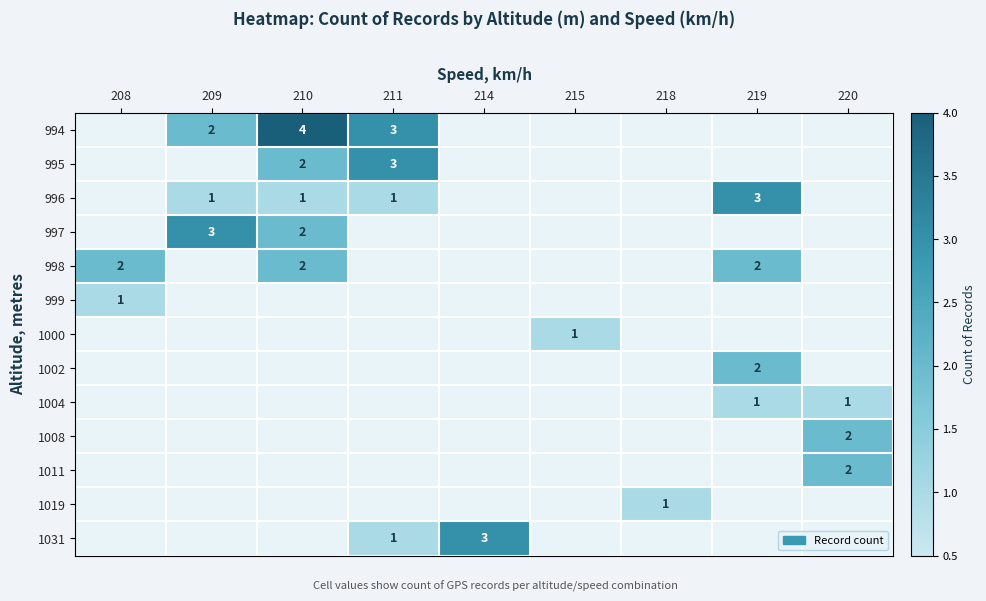

The 1031 series shows 1 at 211. True or false?

True